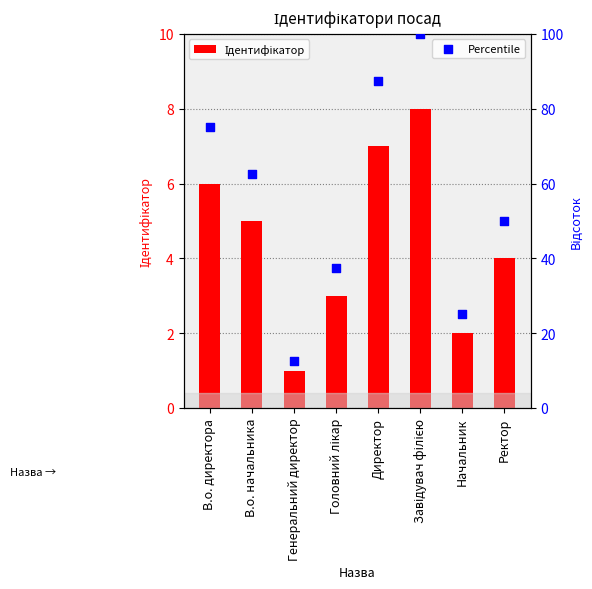

Is the value of Percentile at Головний лікар greater than the value of Ідентифікатор at В.о. начальника?

Yes